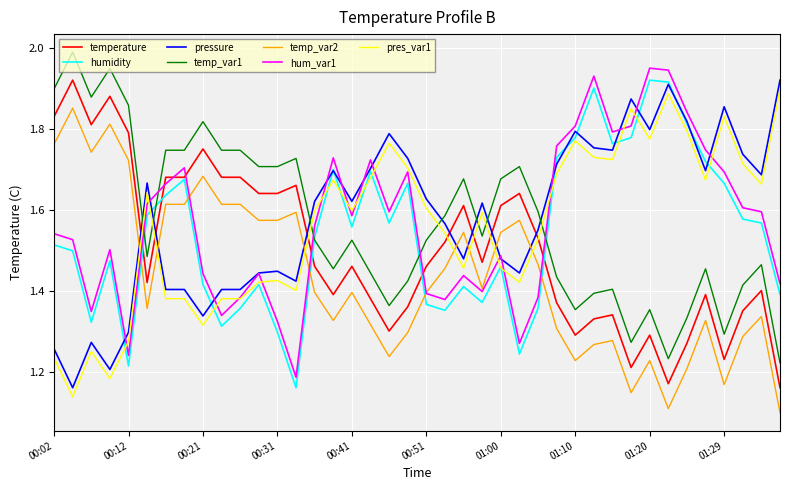

How many intersections are there between temp_var1 and pressure?

7